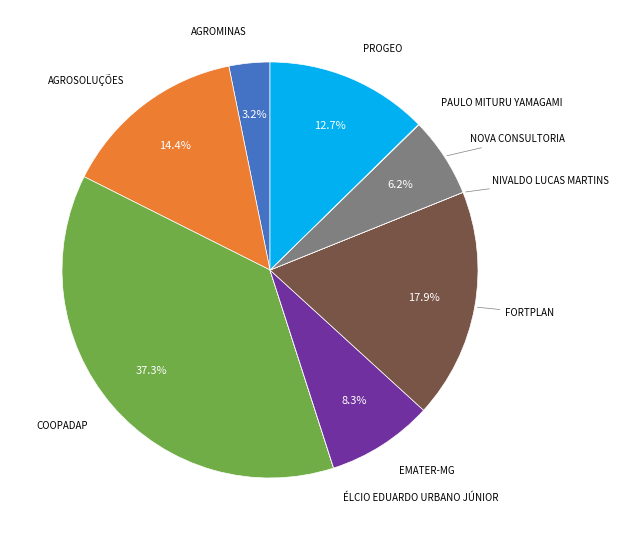

Does any single category account for the majority?

No